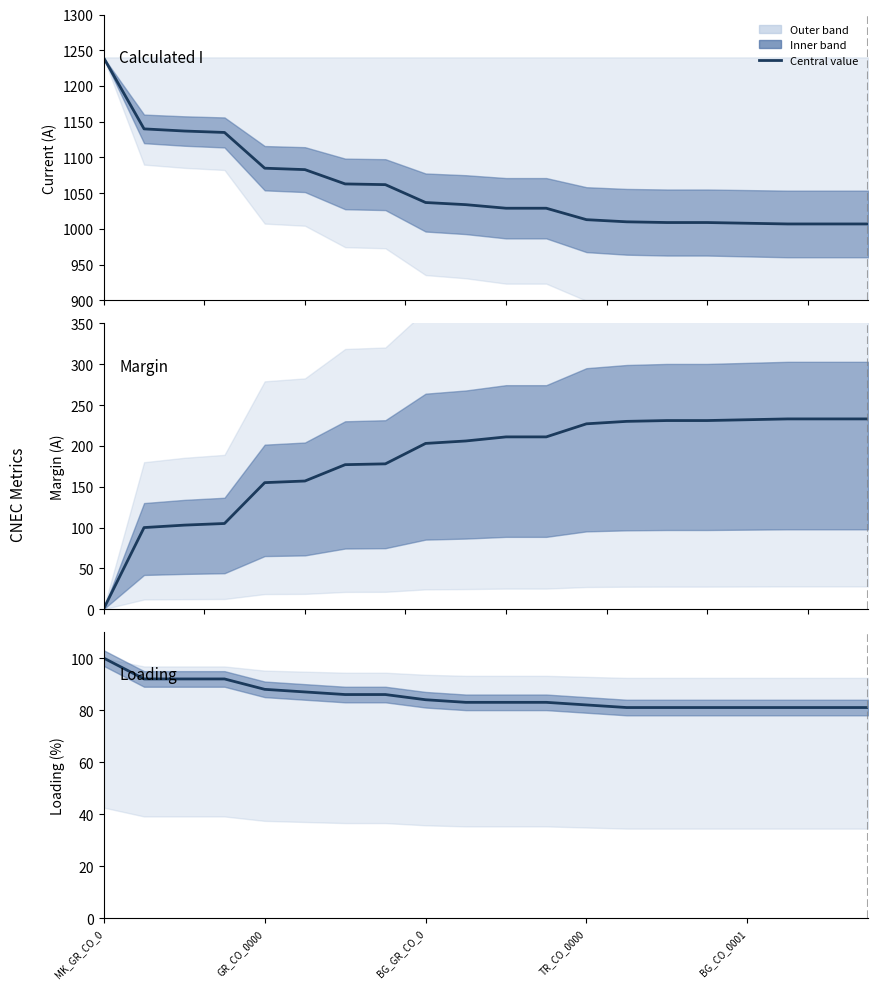

Between which two adjacent categories do Loading (%) and Margin (A) first intersect?

MK_GR_CO_0 and GR_CO_0000